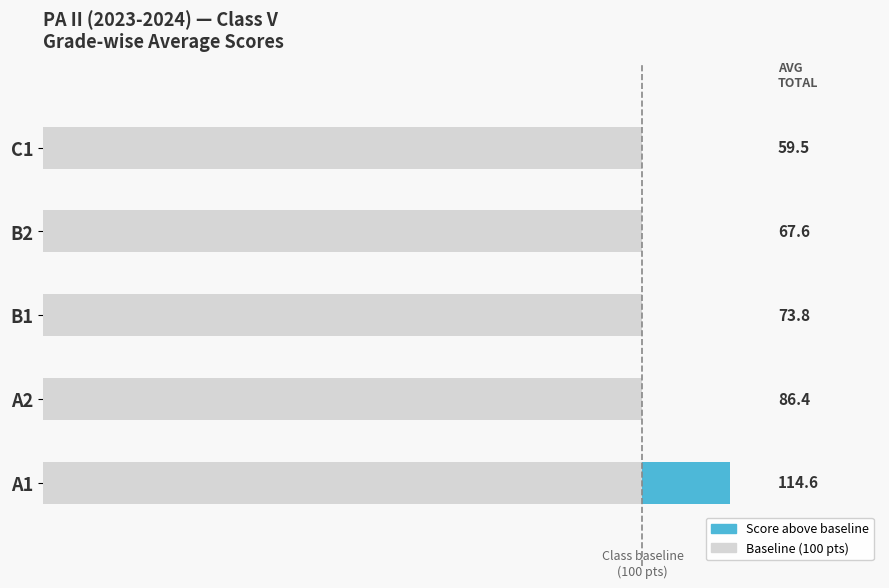

The value at C1 is 8.3. True or false?

False